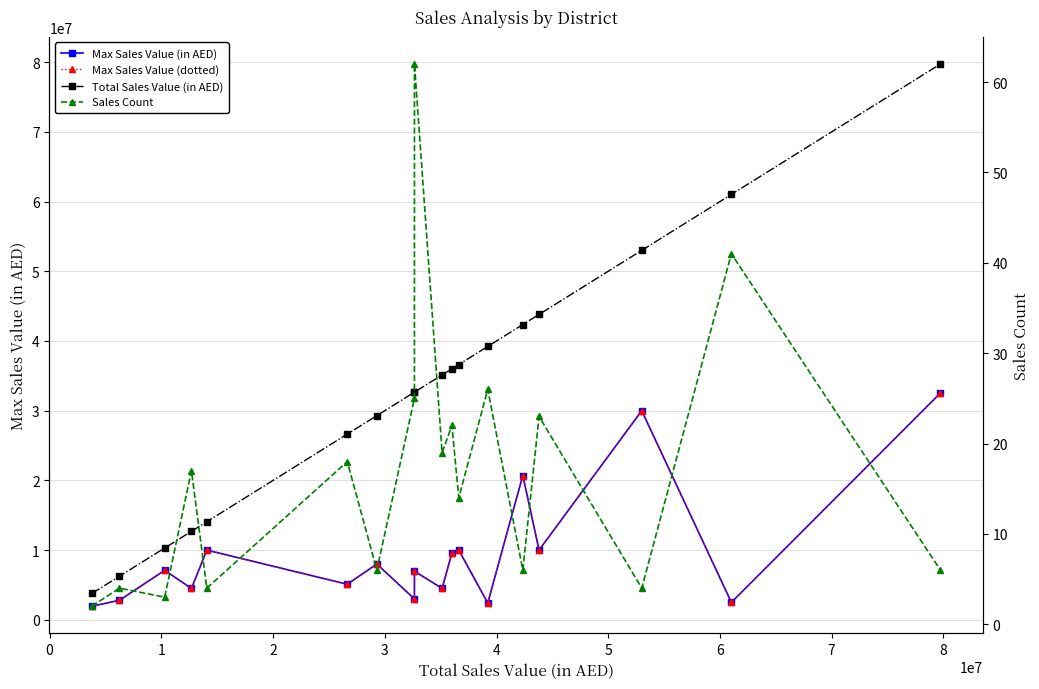

Does the chart display data point markers on the line(s)?

Yes